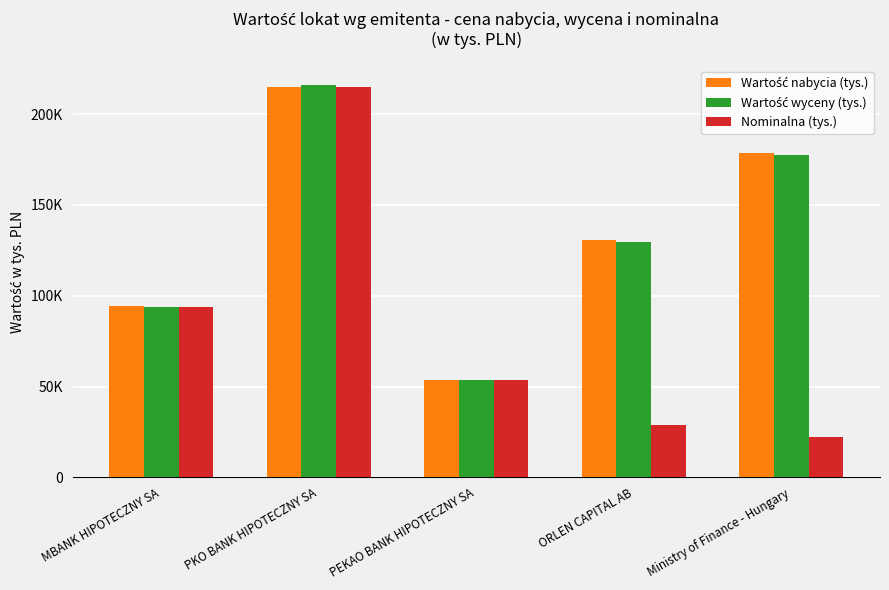

Does the chart contain stacked bars?

No